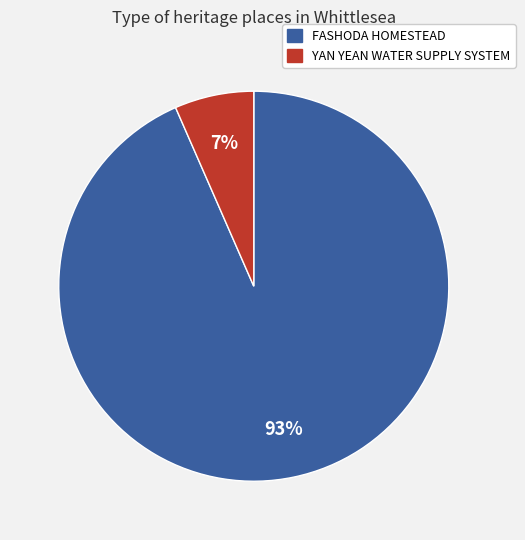

What is the smallest slice in the pie chart?

YAN YEAN WATER SUPPLY SYSTEM